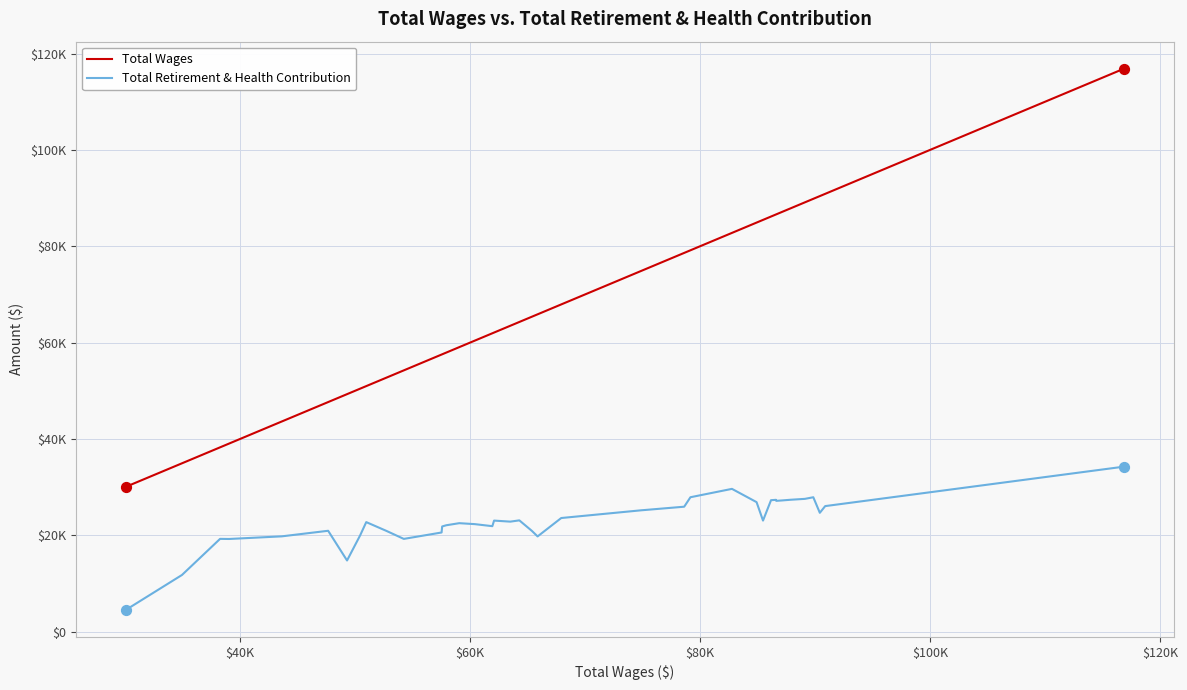

Which series has the largest total across all categories?

Total Wages